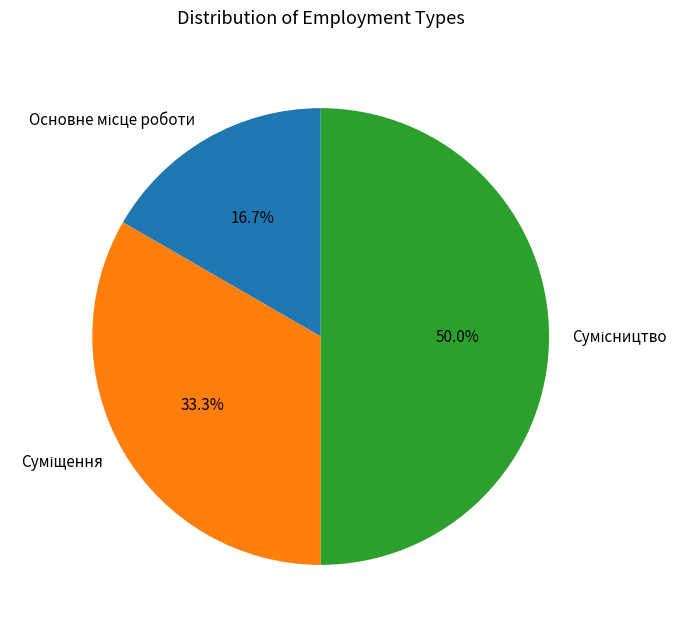

Is Сумісництво the majority of the pie?

No